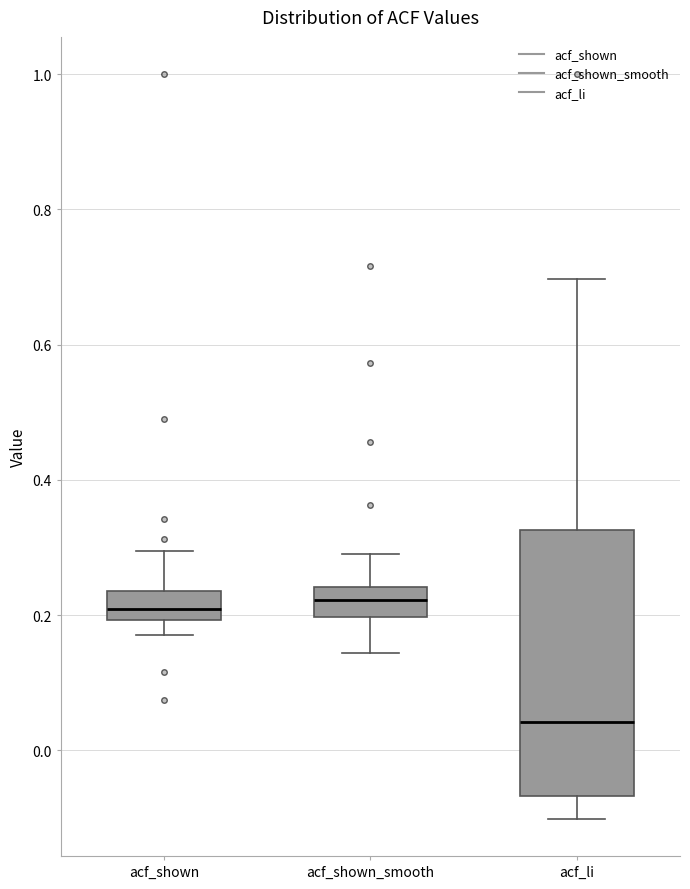

Reading left to right, read every box against the y-axis: the position of its median line, the range the box covers, and the ends of its whiskers. The values are not printed on the chart, so give them approximately, as read against the axis.

acf_shown: median 0.20 (inside the box), box 0.20 to 0.24, whiskers 0.18 to 0.30
acf_shown_smooth: median 0.22, box 0.20 to 0.24, whiskers 0.14 to 0.30
acf_li: median 0.04, box -0.06 to 0.32, whiskers -0.10 to 0.70